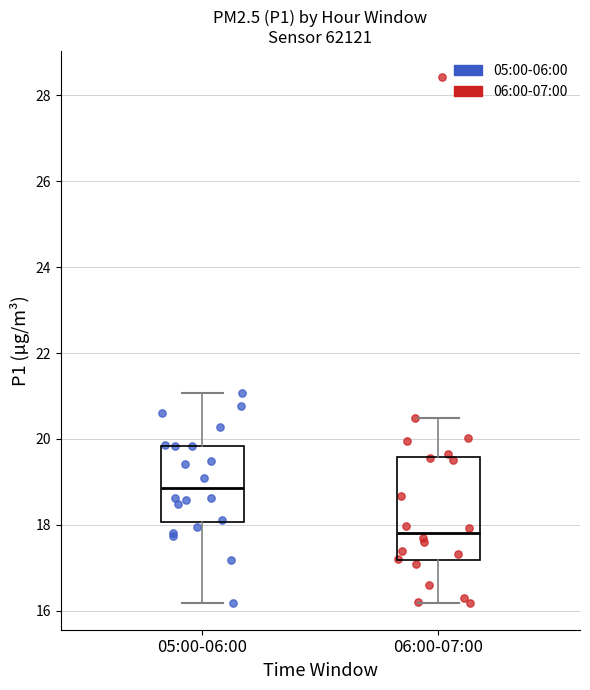

Which box's median line is the lowest?

06:00-07:00